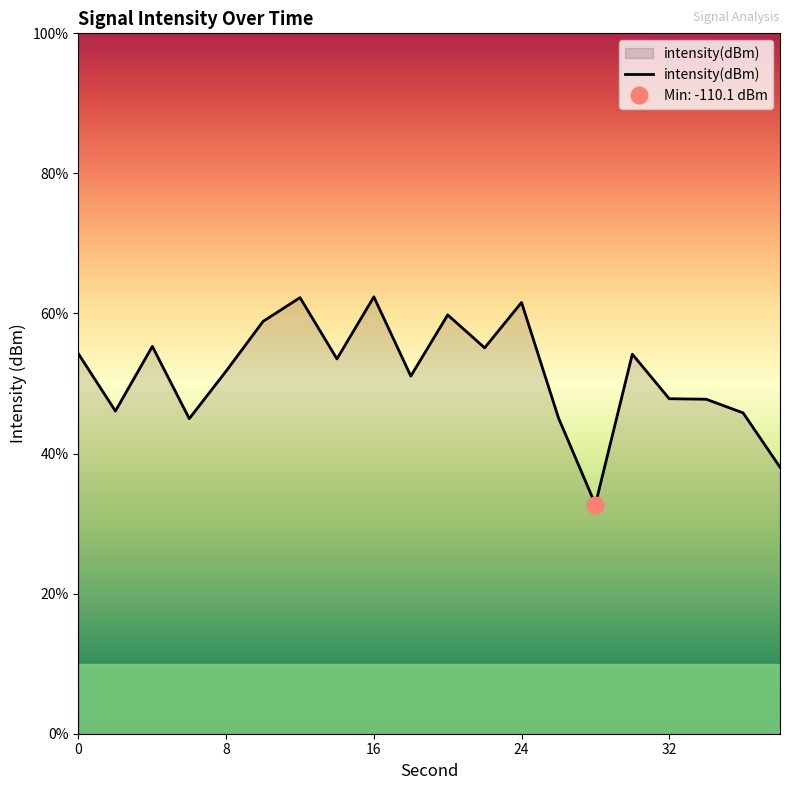

What is the average value?

-107.3